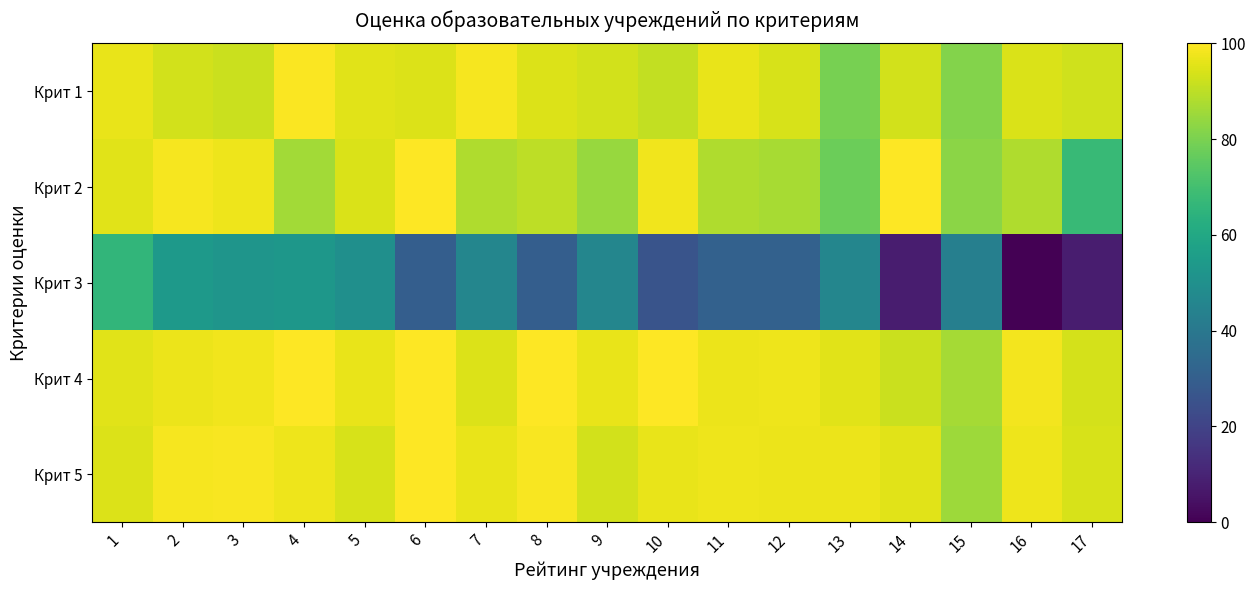

Which has a higher value, 13 or 14?

14